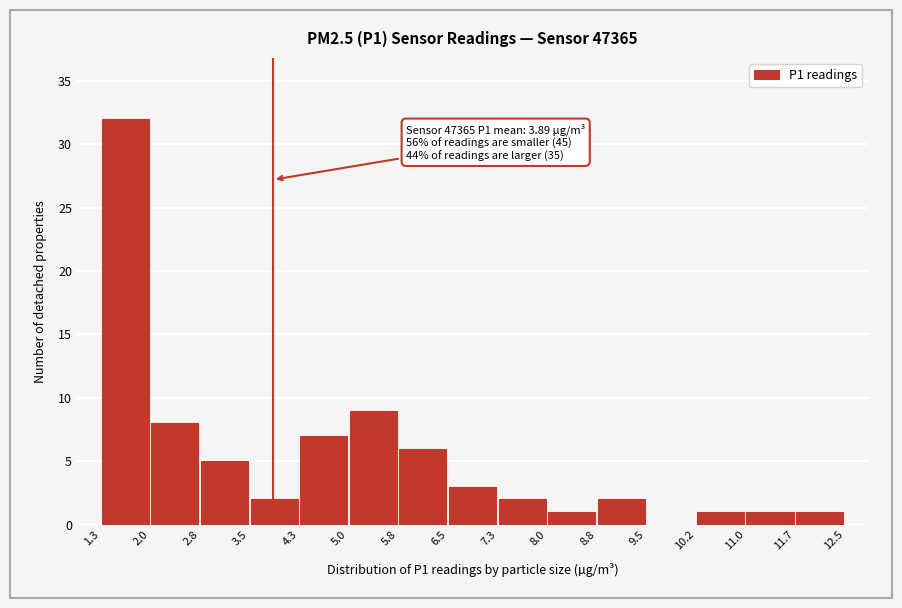

Which range on the x-axis has the tallest bar?

1.3 to 2.0